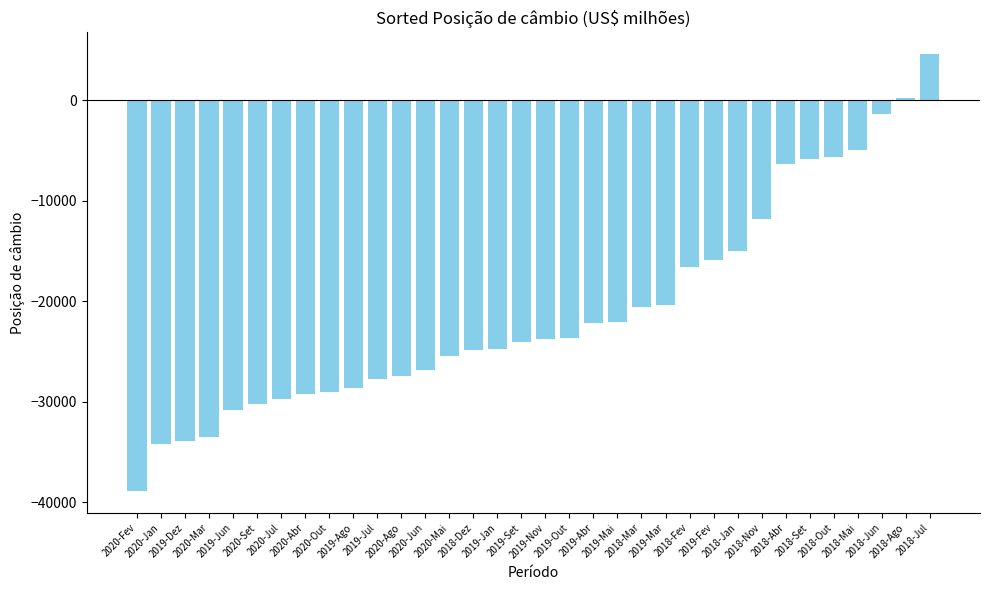

How many data points does each series have?

34